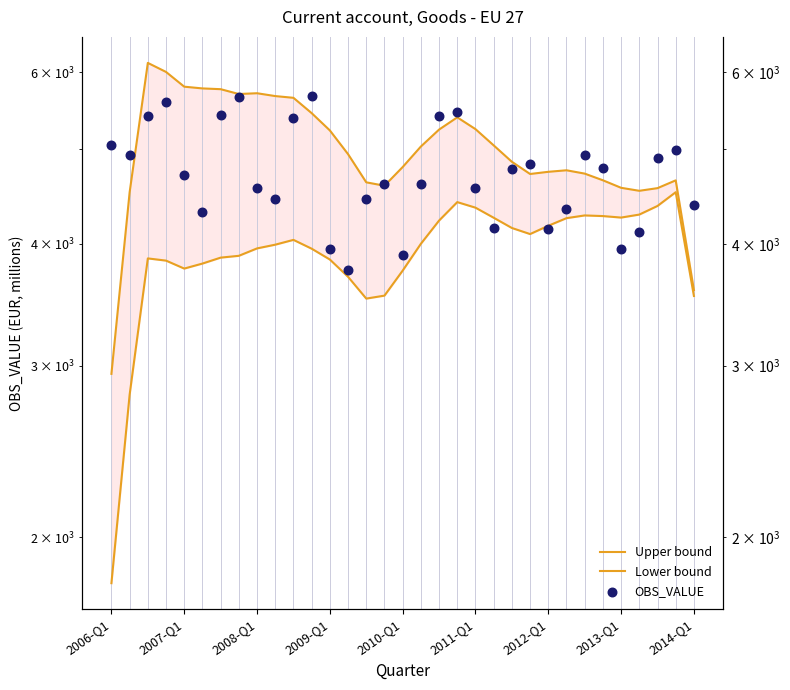

Which series has the largest total across all categories?

Upper bound